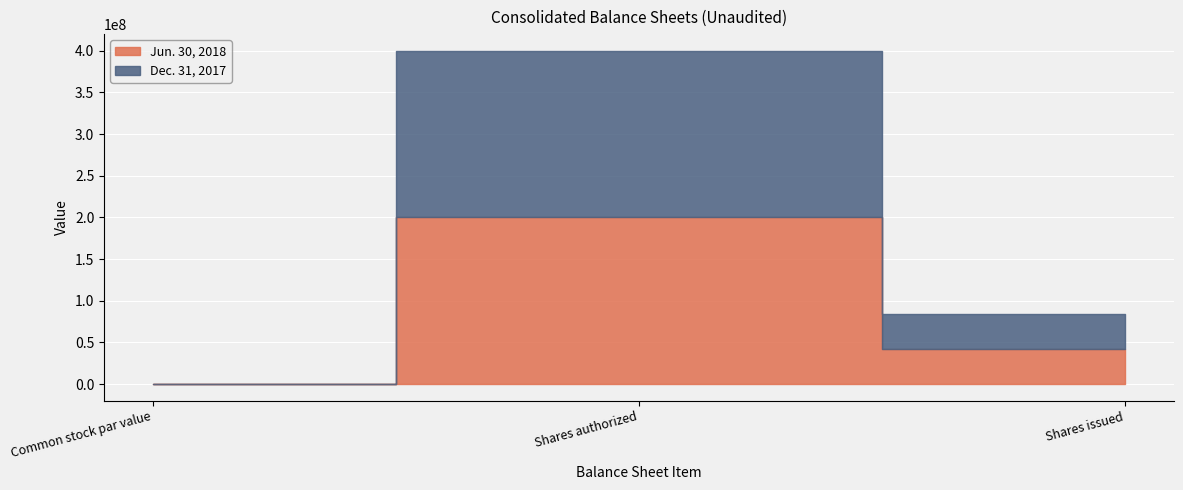

Rank the series by their maximum value, from highest to lowest.

Jun. 30, 2018, Dec. 31, 2017